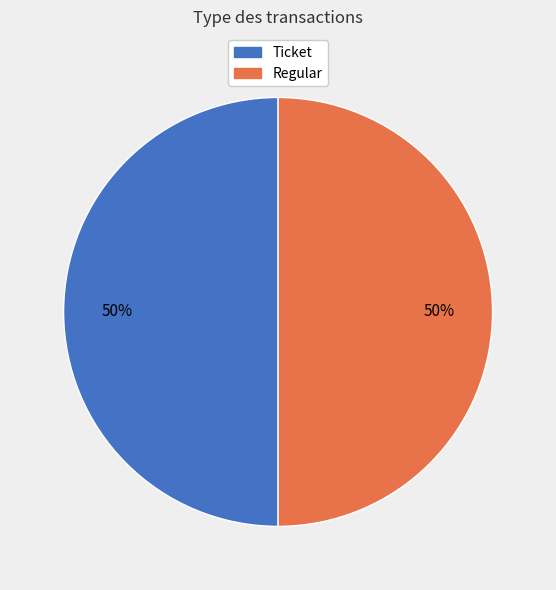

To the nearest percent, what is the combined percentage of Regular and Ticket?

100%